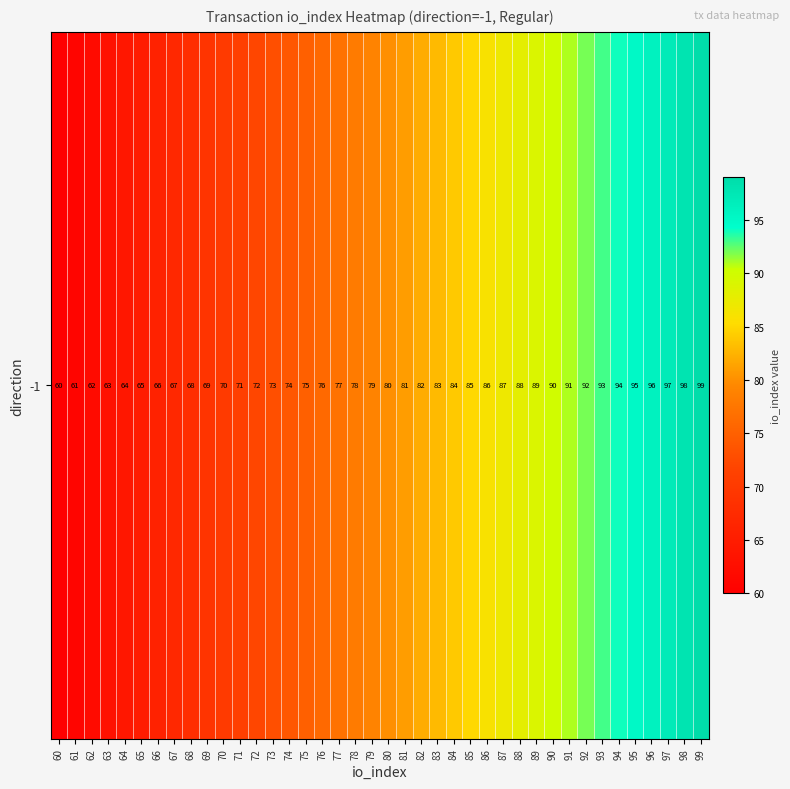

Is it true that the value at 80 is 45?

False